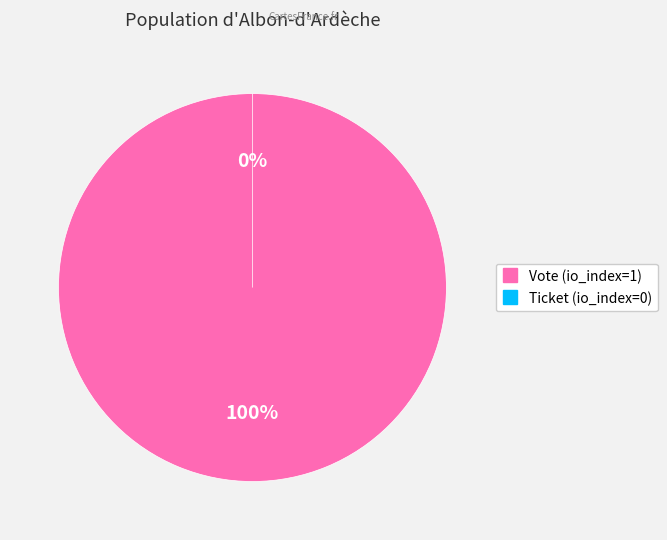

Is it true that Vote is 90% of the pie?

False